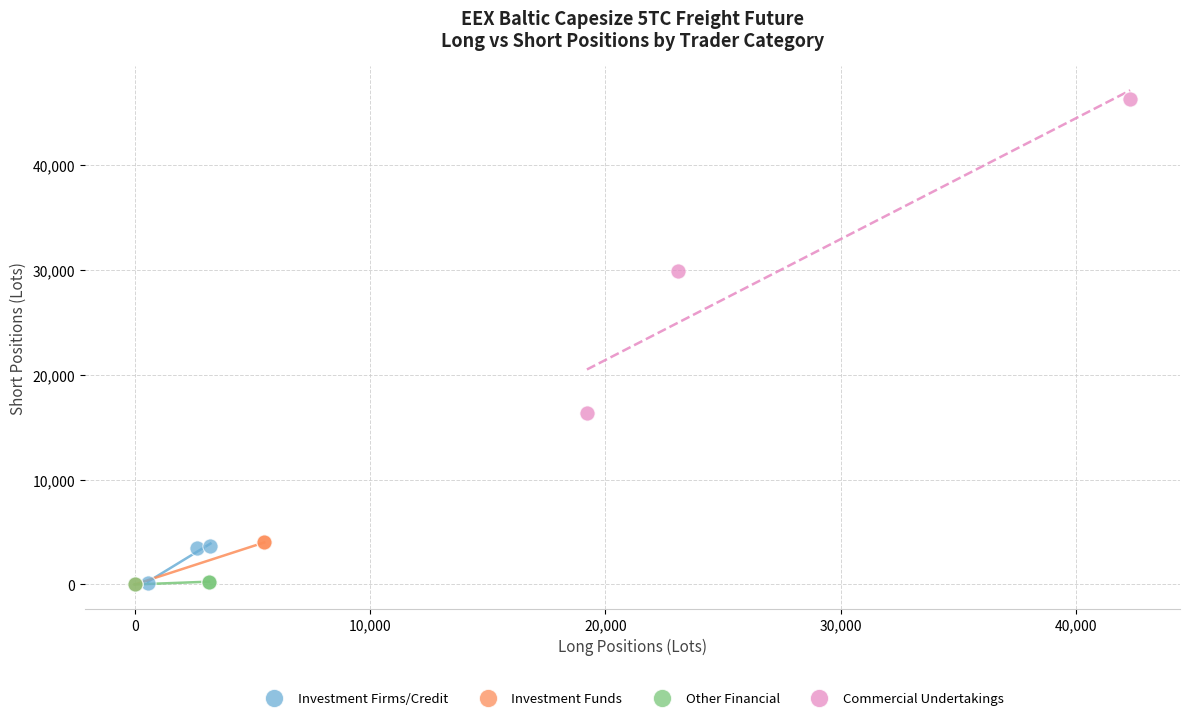

Which series reaches the maximum Y coordinate?

Commercial Undertakings